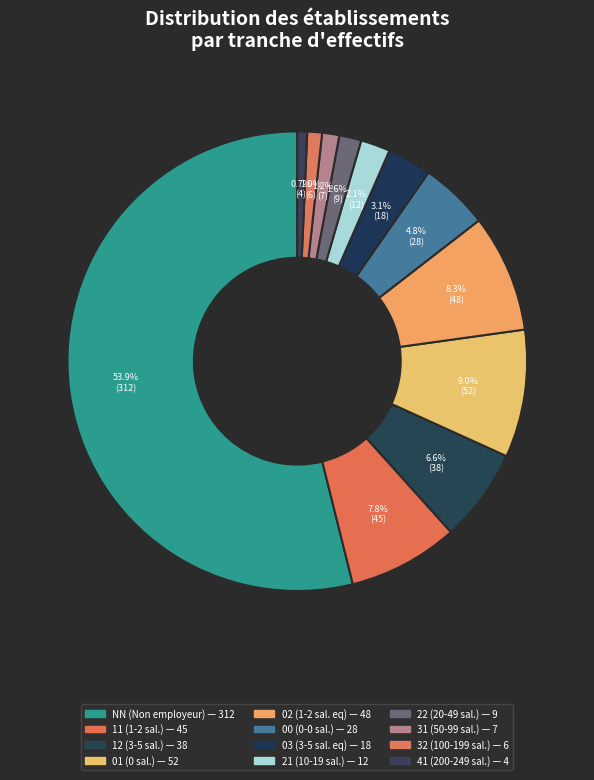

What percentage is the 32 slice, to the nearest percent?

1%